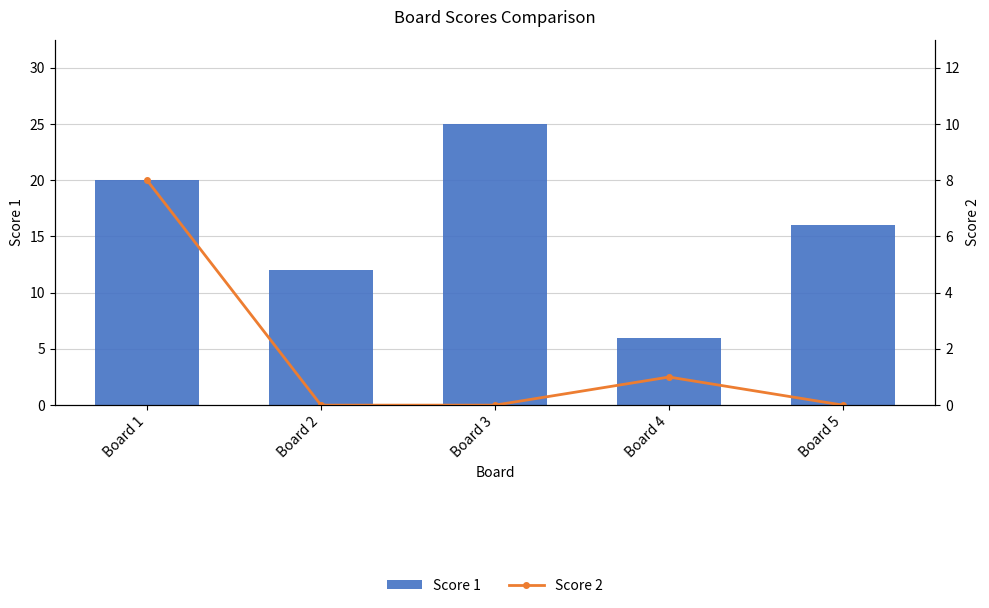

At which label does Score 1 reach its minimum?

Board 4